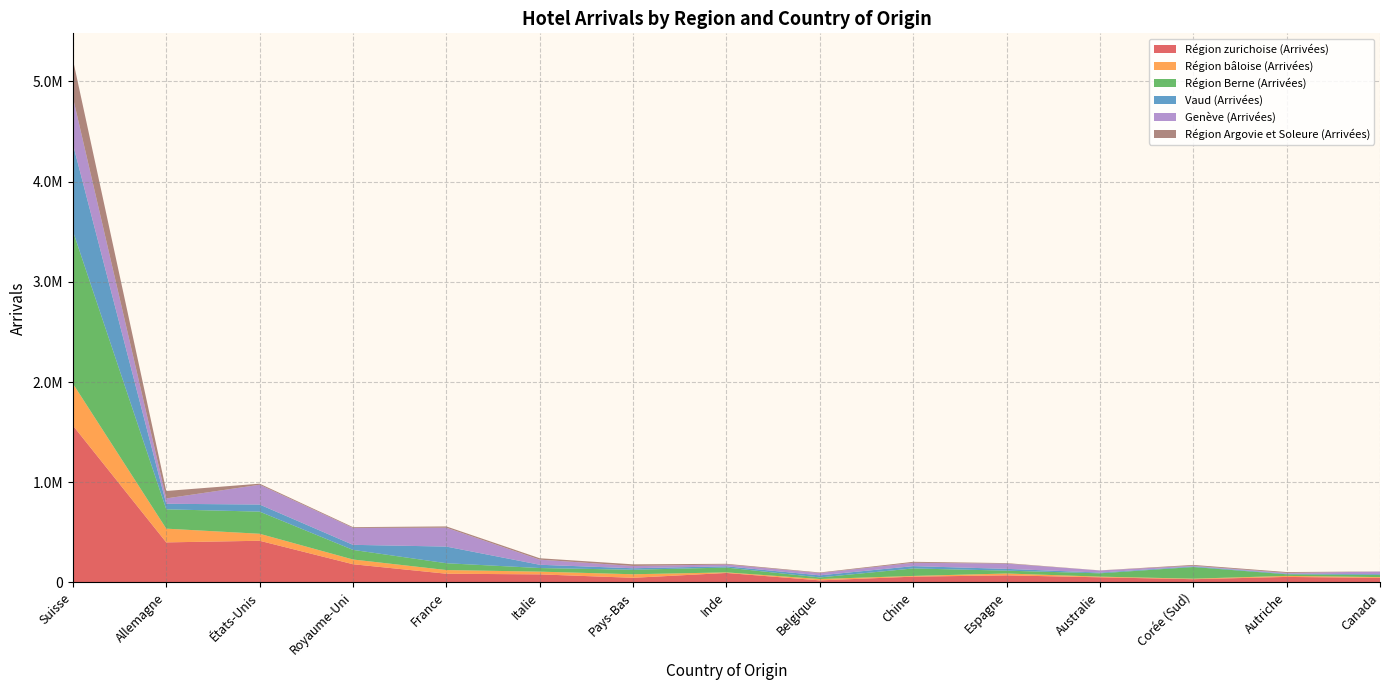

Reading right to left, extract all data points from this chart.

Région zurichoise (Arrivées): 45128	54765	31963	50945	70369	57456	20355	94278	45931	80169	86726	181389	415653	399419	1565710
Région bâloise (Arrivées): 7840	10144	5225	6577	18511	7155	13406	5691	35383	27257	36658	47224	69831	137067	418318
Région Berne (Arrivées): 20572	16315	116433	33248	28511	74707	15873	48107	45097	36006	67990	95905	220981	192989	1522698
Vaud (Arrivées): 8212	5643	6121	7249	17832	23161	20699	12739	14856	32639	166246	50500	70907	55400	867872
Genève (Arrivées): 26471	7902	6579	21249	52240	33530	23296	18035	22754	51135	188418	169028	197497	53367	466232
Région Argovie et Soleure (Arrivées): 1050	8531	8209	740	5145	9654	5406	6816	16338	13866	12630	7705	10523	74435	378645